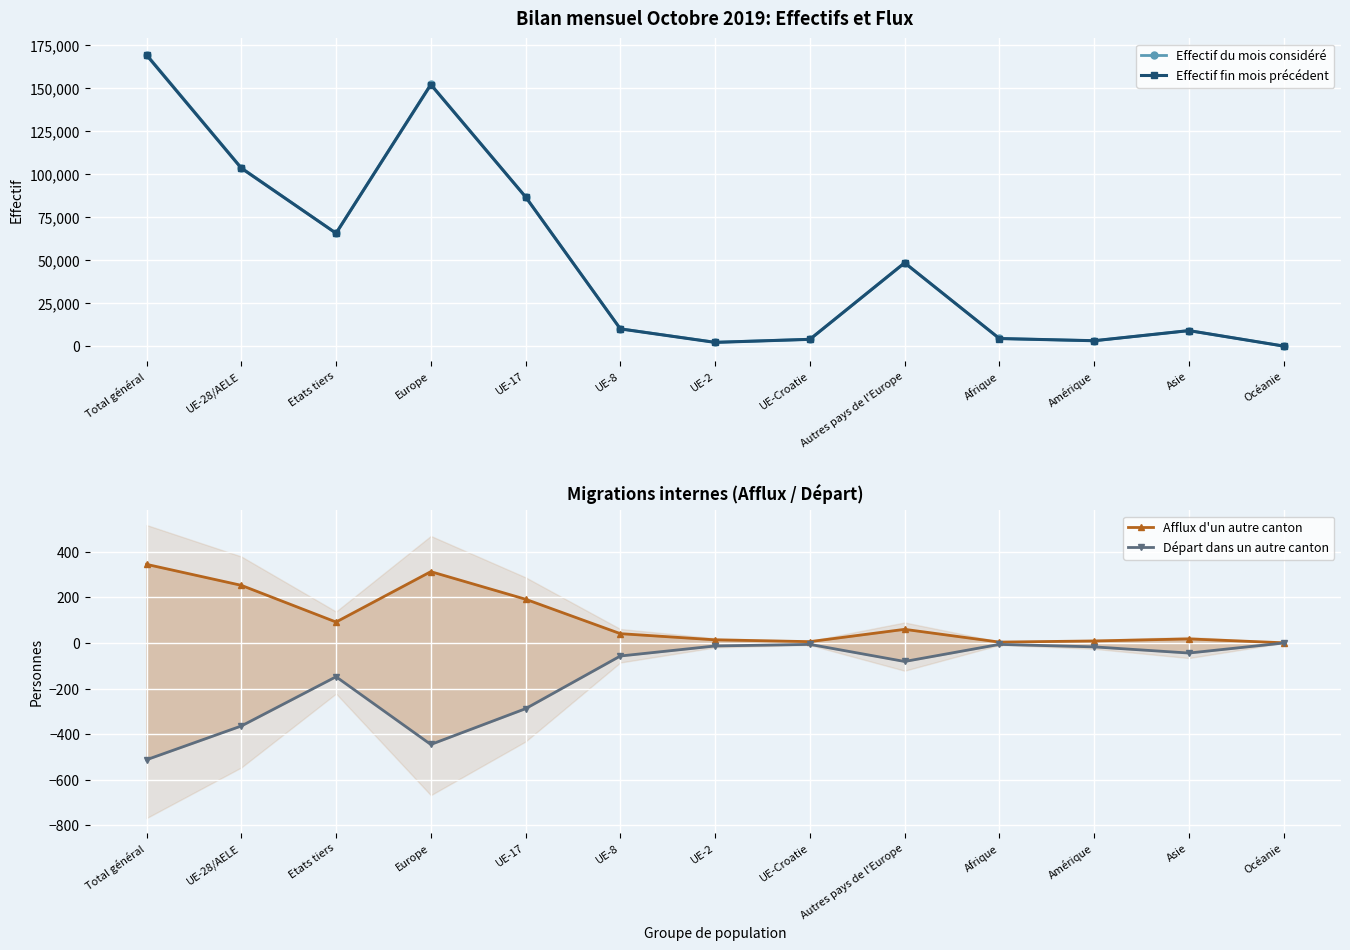

What is the value of the Effectif du mois considéré point at the 11th from the left?

3256